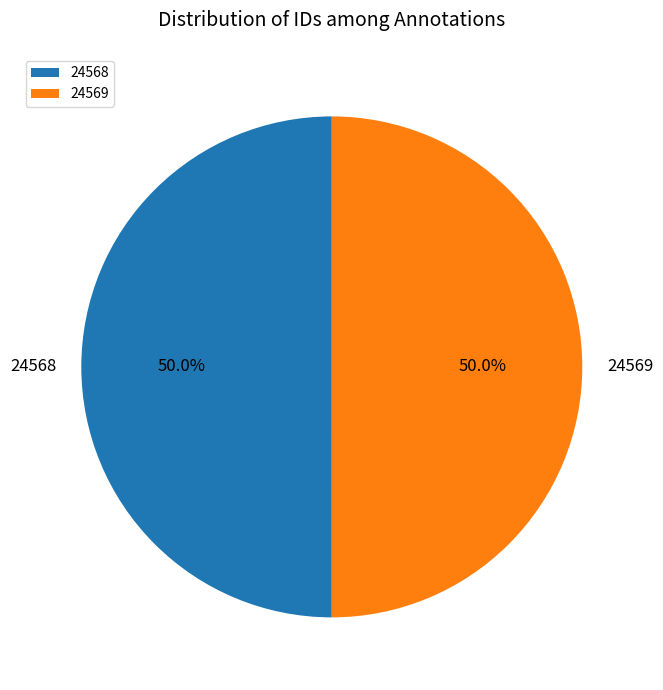

How much of the chart is everything except 24568?

50.0%